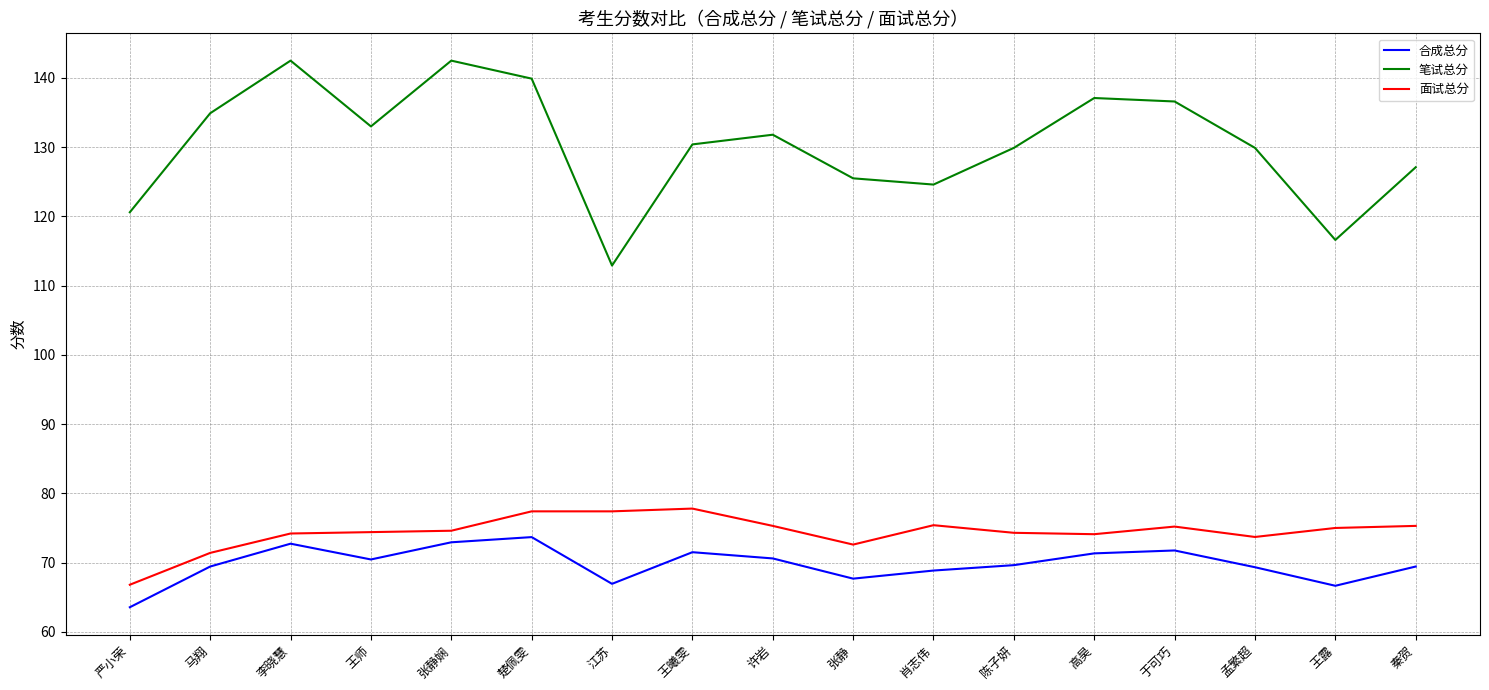

True or false: 面试总分 and 笔试总分 cross at least once.

False